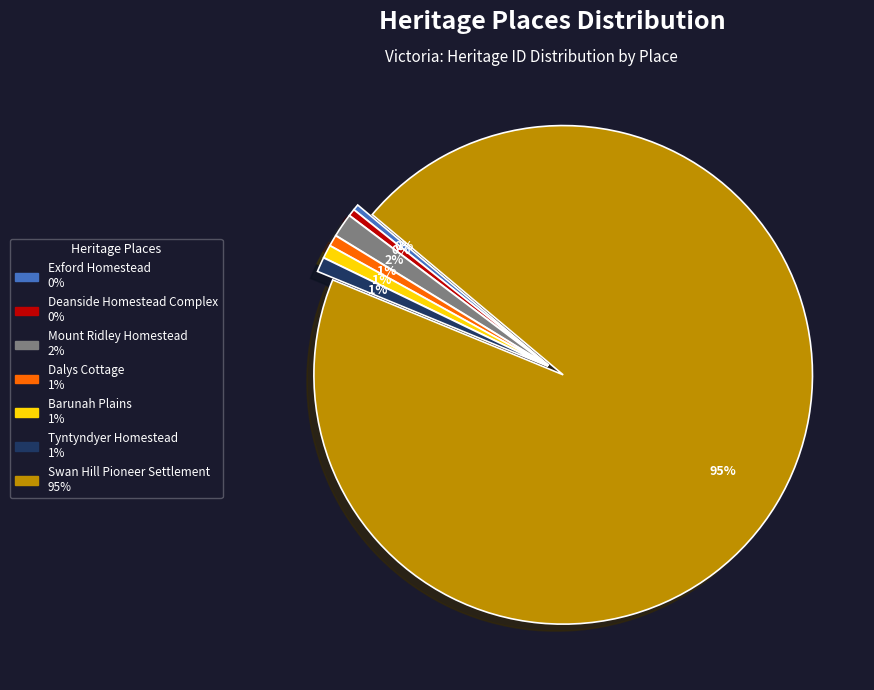

Is there a majority slice in this chart?

Yes